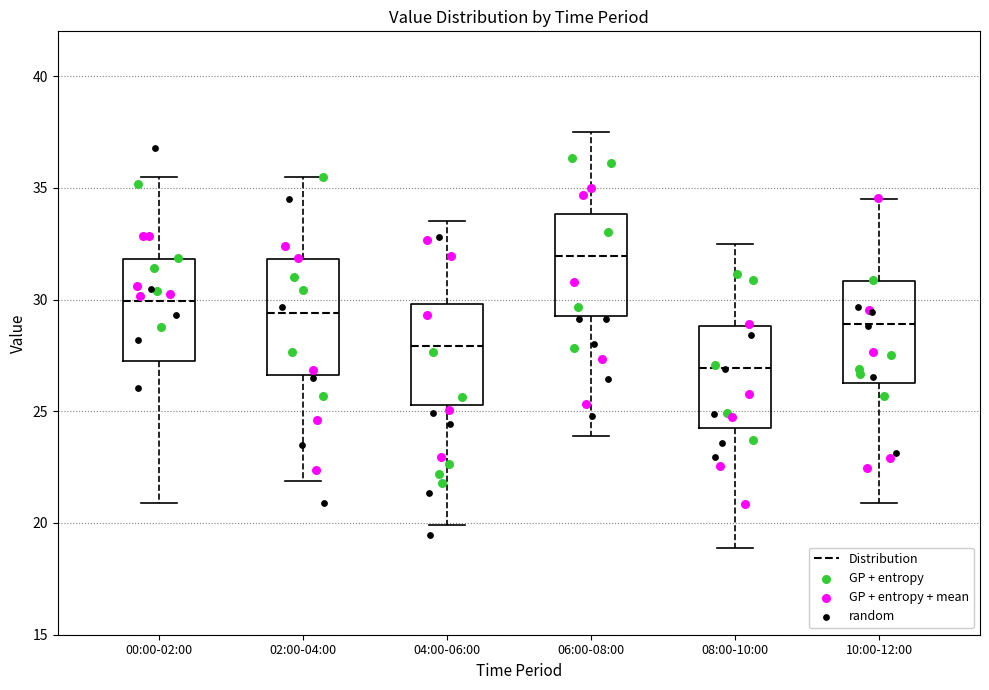

Which box is the tallest, from its lower edge to its upper edge?

02:00-04:00